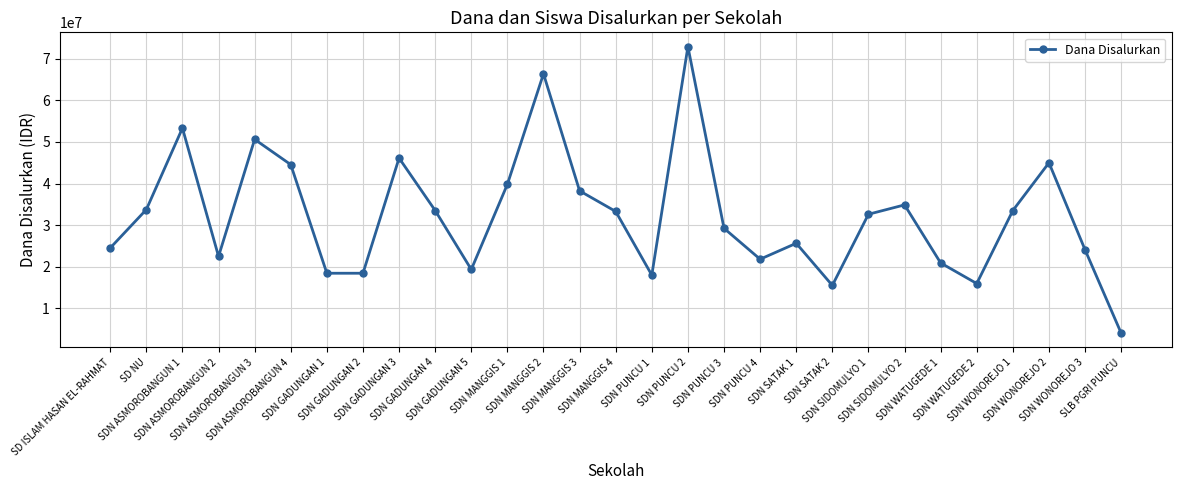

What is the sum of all values?

937125000